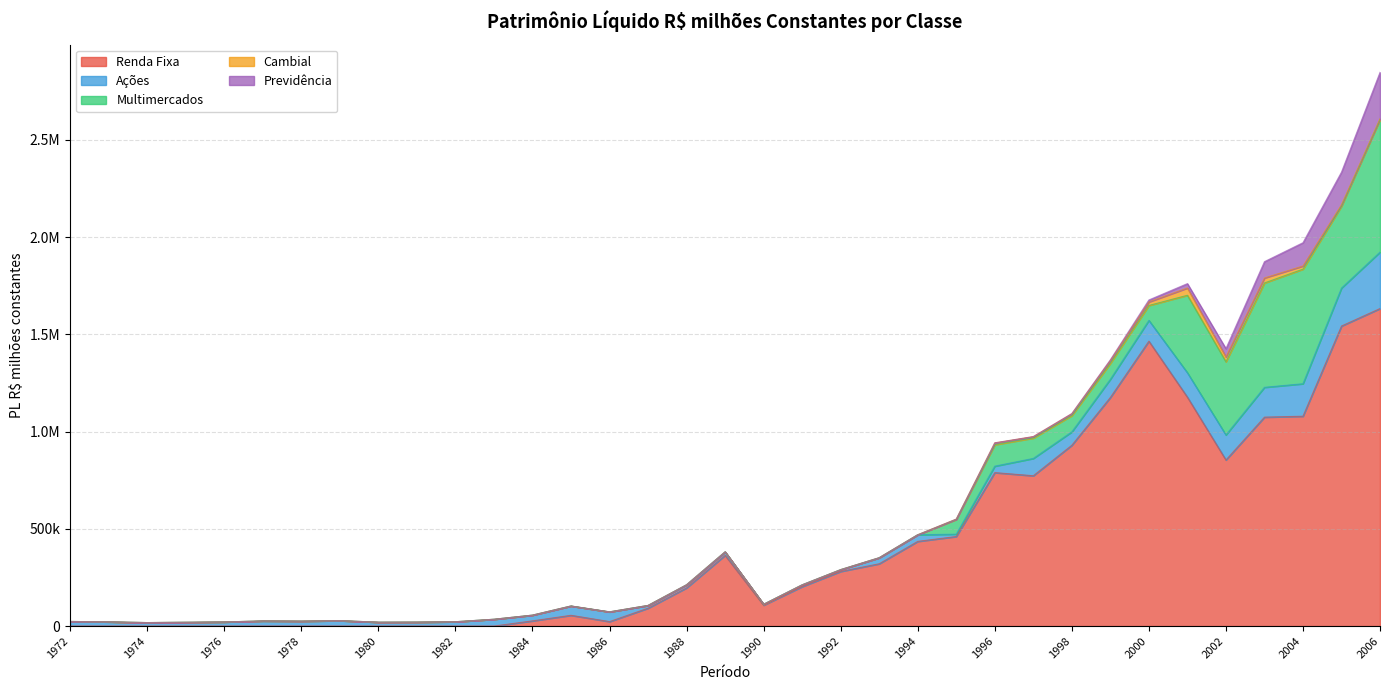

In Cambial, how many points are lower than both neighbors (excluding endpoints)?

2